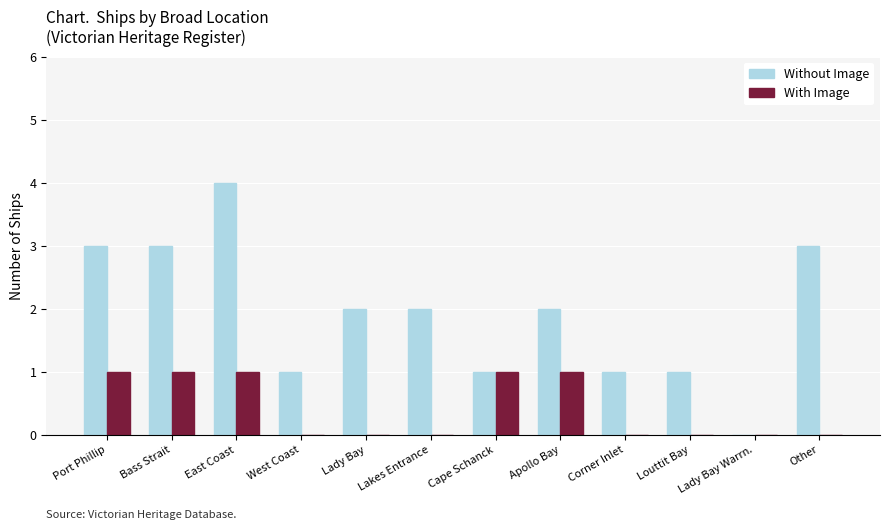

The With Image series shows 2 at Apollo Bay. True or false?

False